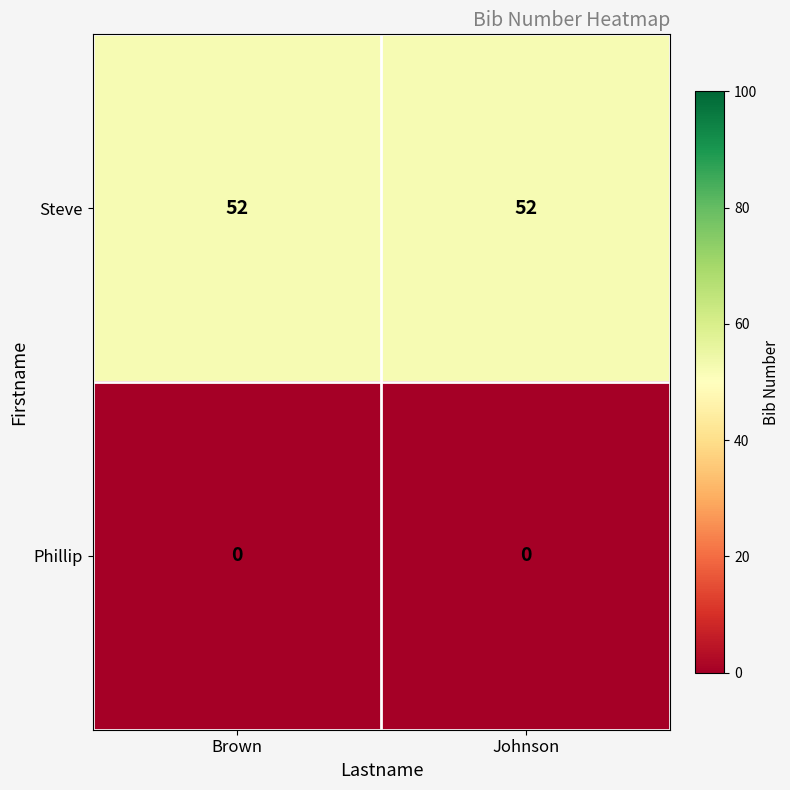

What is the maximum value shown in the chart?

52